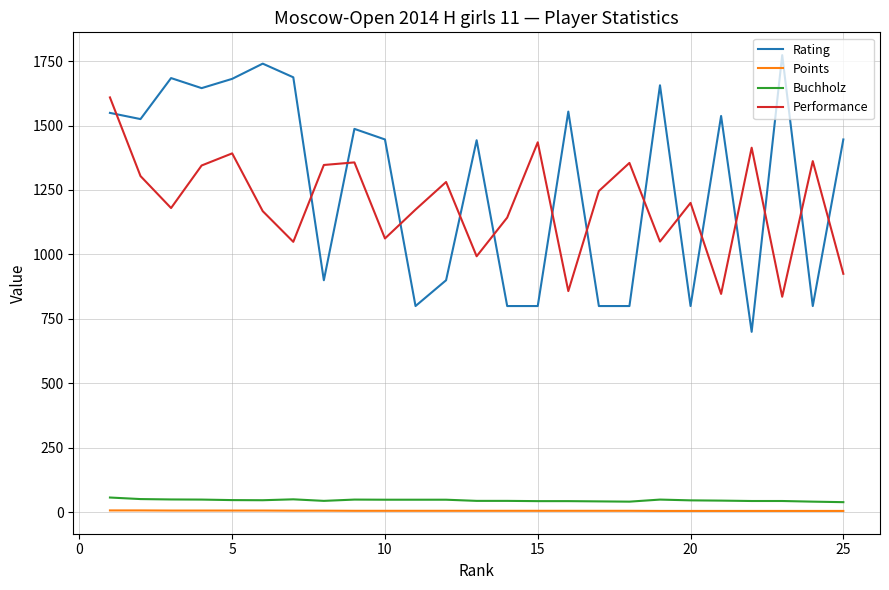

At how many categories does at least one series exceed 1512?

11